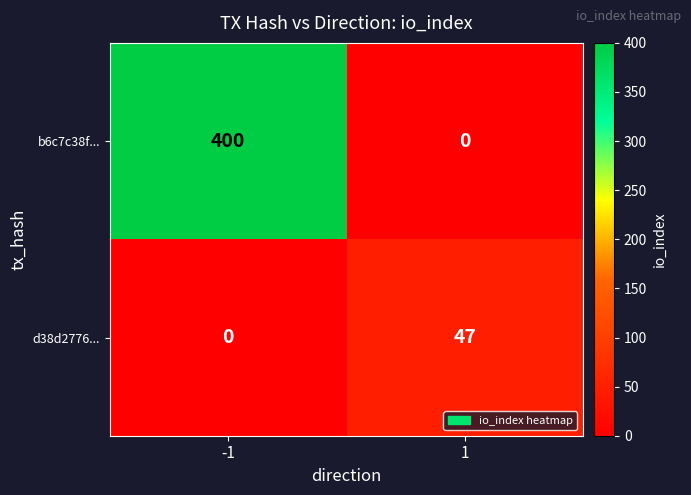

What is the total value across all series at -1?

400